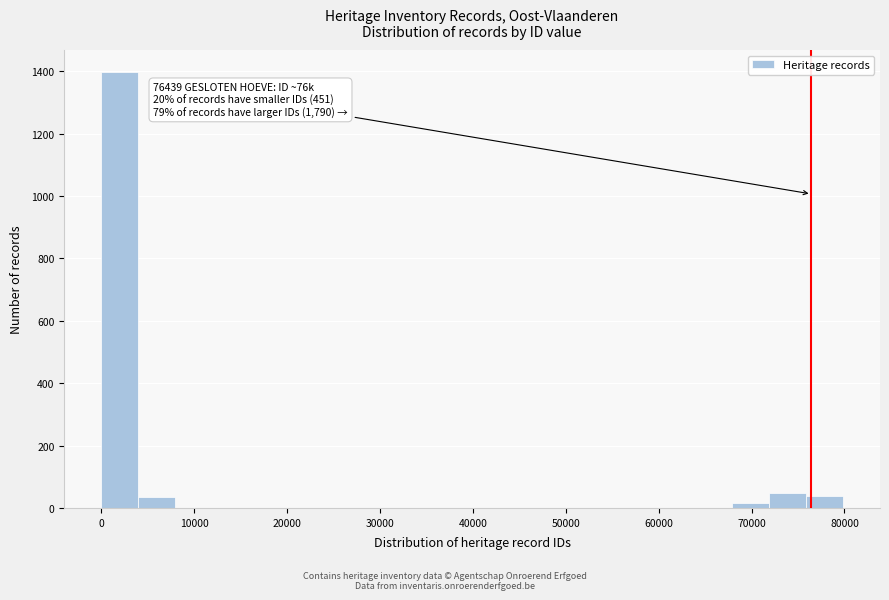

Around what value on the x-axis is the tallest bar? Give the approximate position of its centre, as read against the axis.

2000